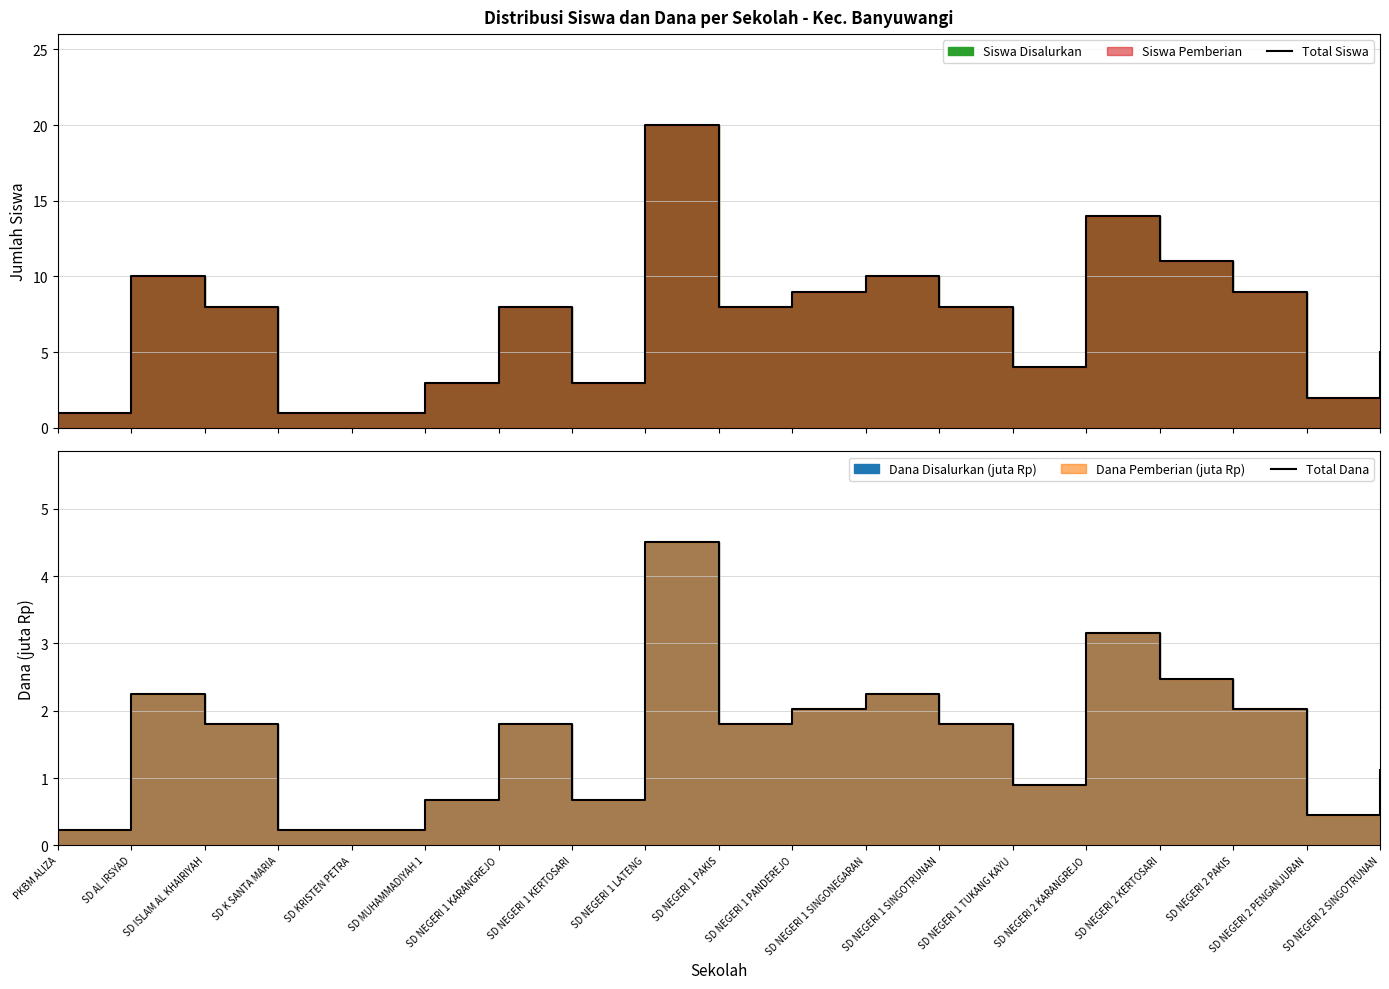

At which label does Total Dana reach its minimum?

PKBM ALIZA